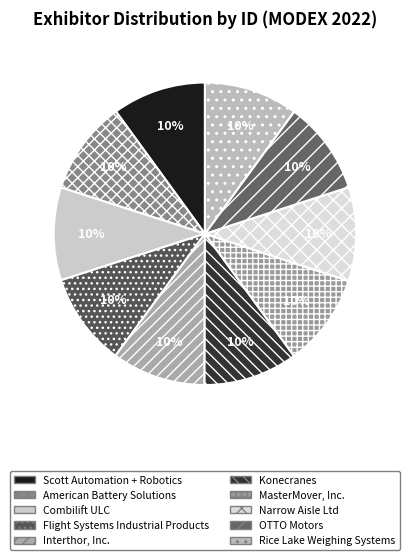

True or false: Combilift ULC accounts for 10% of the total.

True